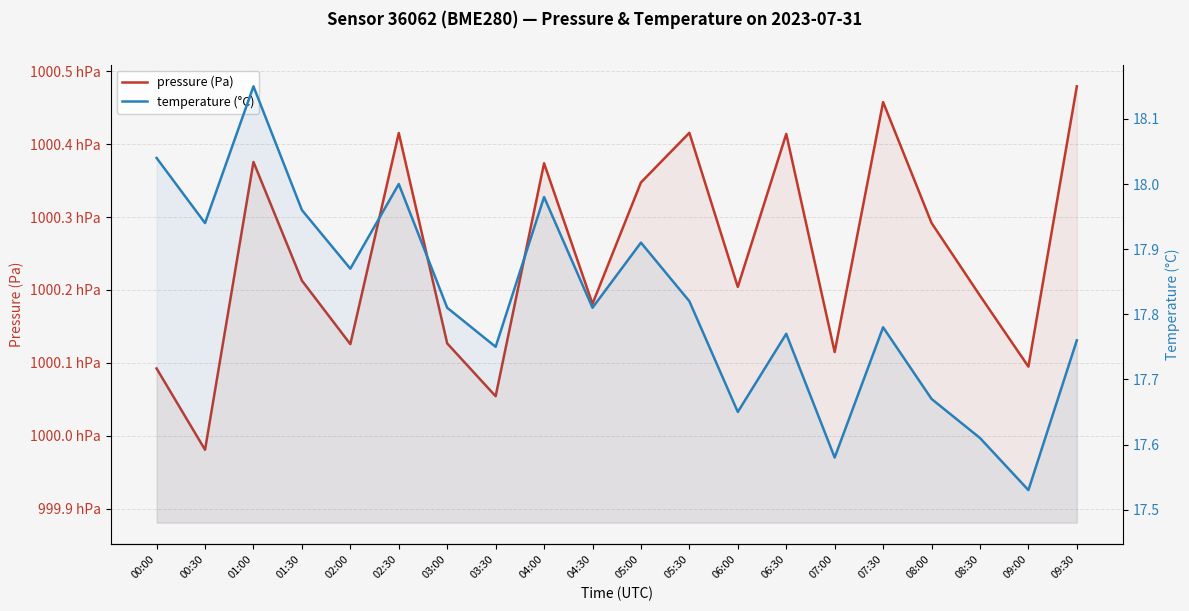

How many lines are shown in the chart?

2